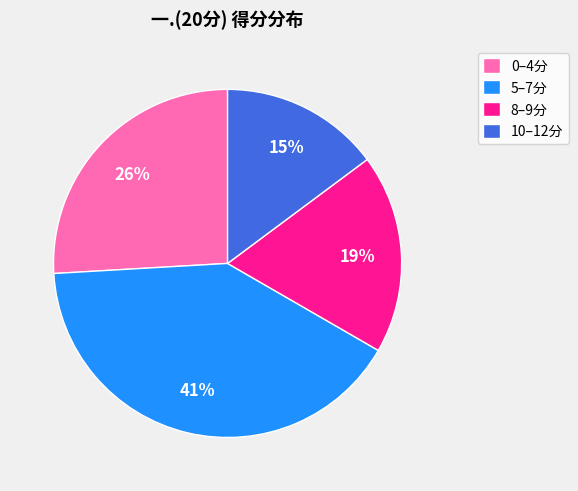

Combined, do 8–9分 and 0–4分 account for over 50%?

No